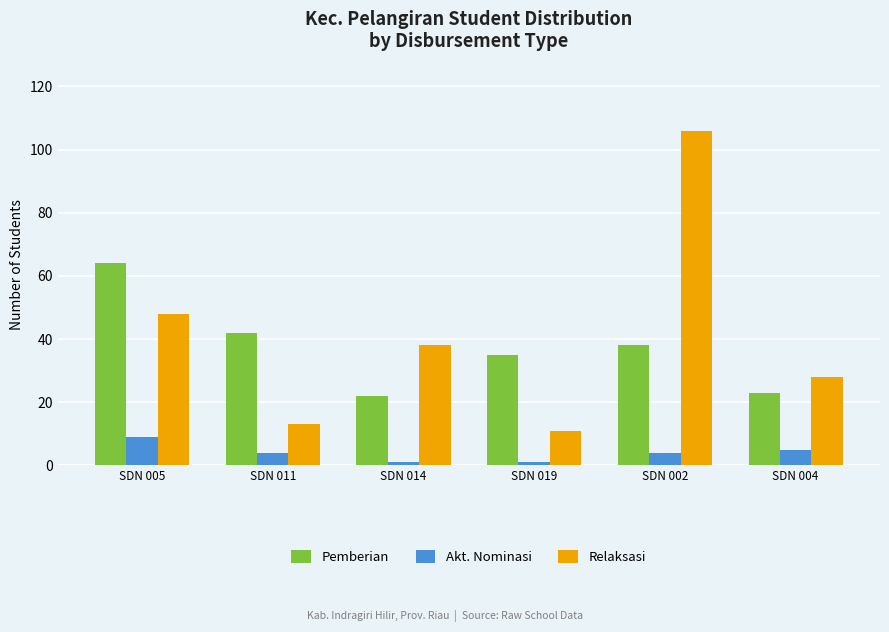

How many bars are there in total?

18